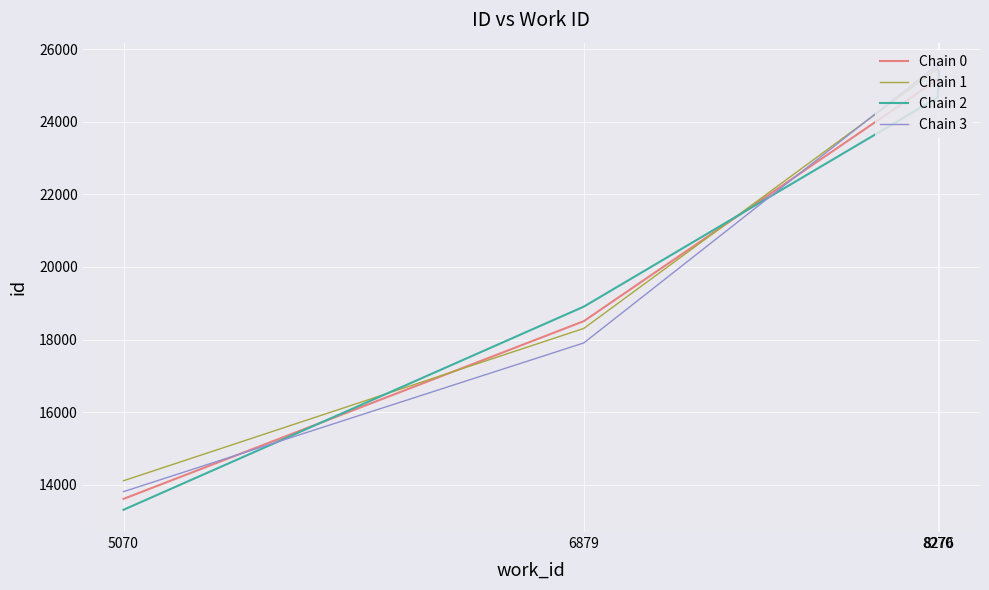

What is the total value across all series at 8270?

100860